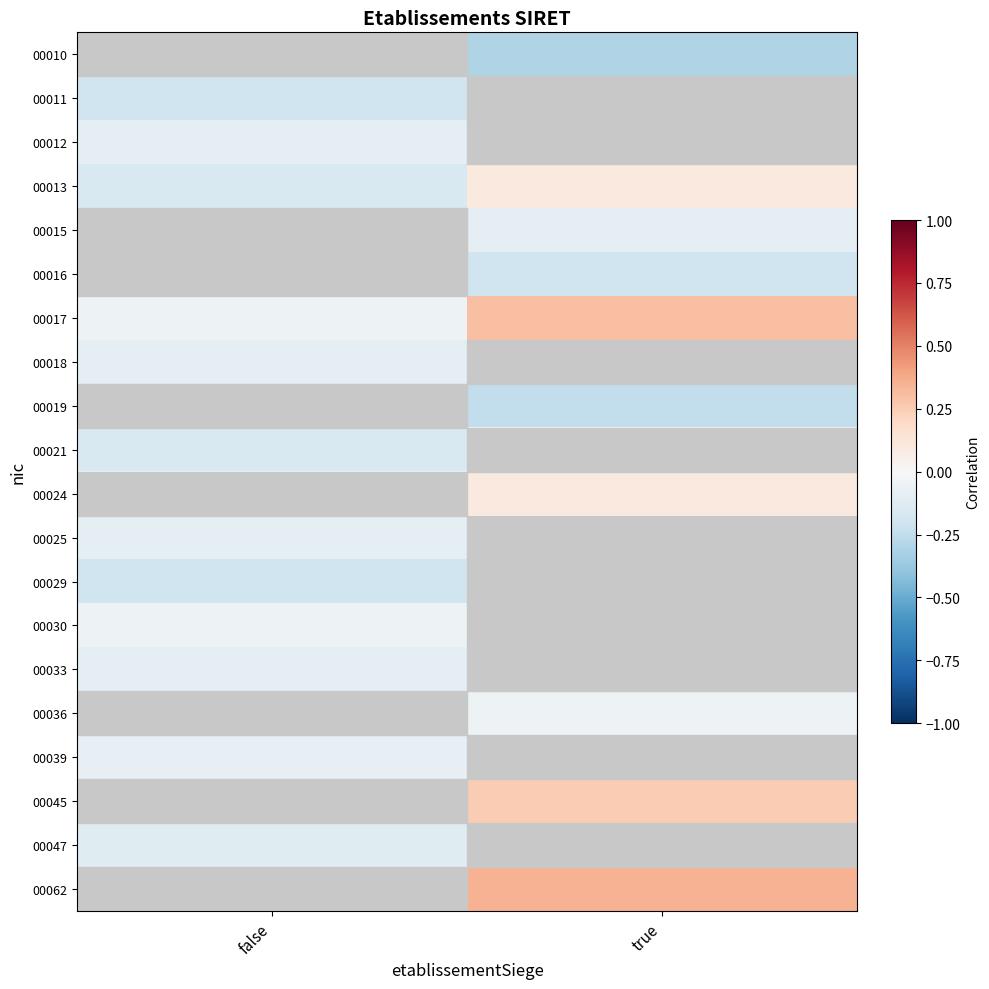

At which category is the sum across all series the highest?

true